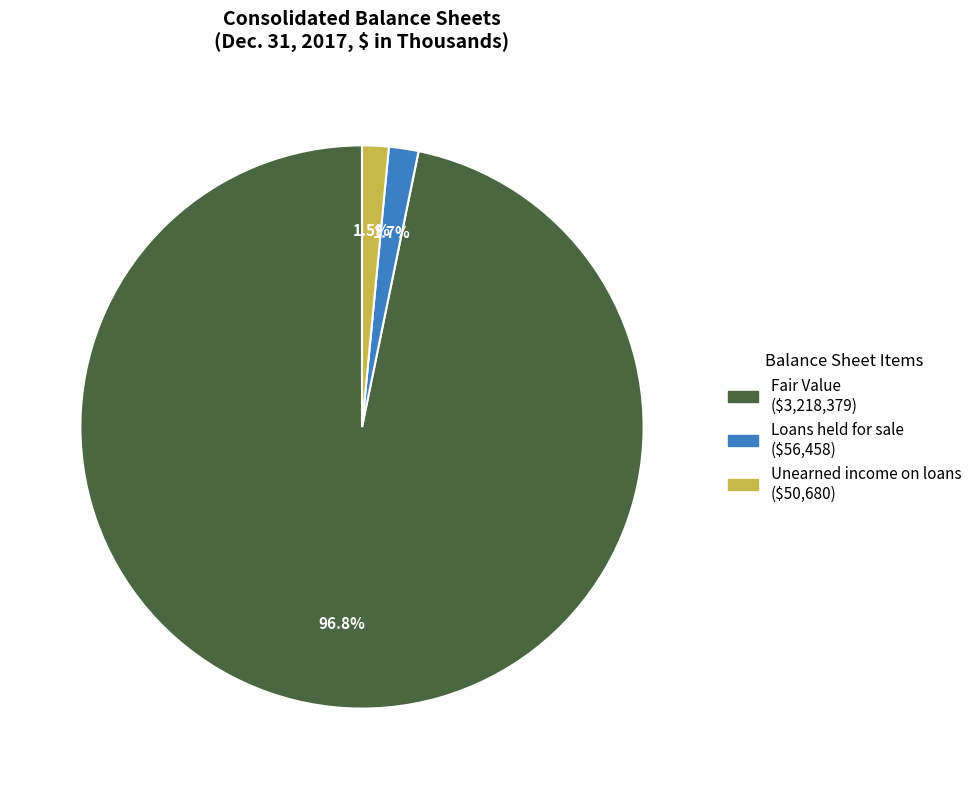

Combined, what portion of the pie is Unearned income on loans and Fair Value?

98.3%